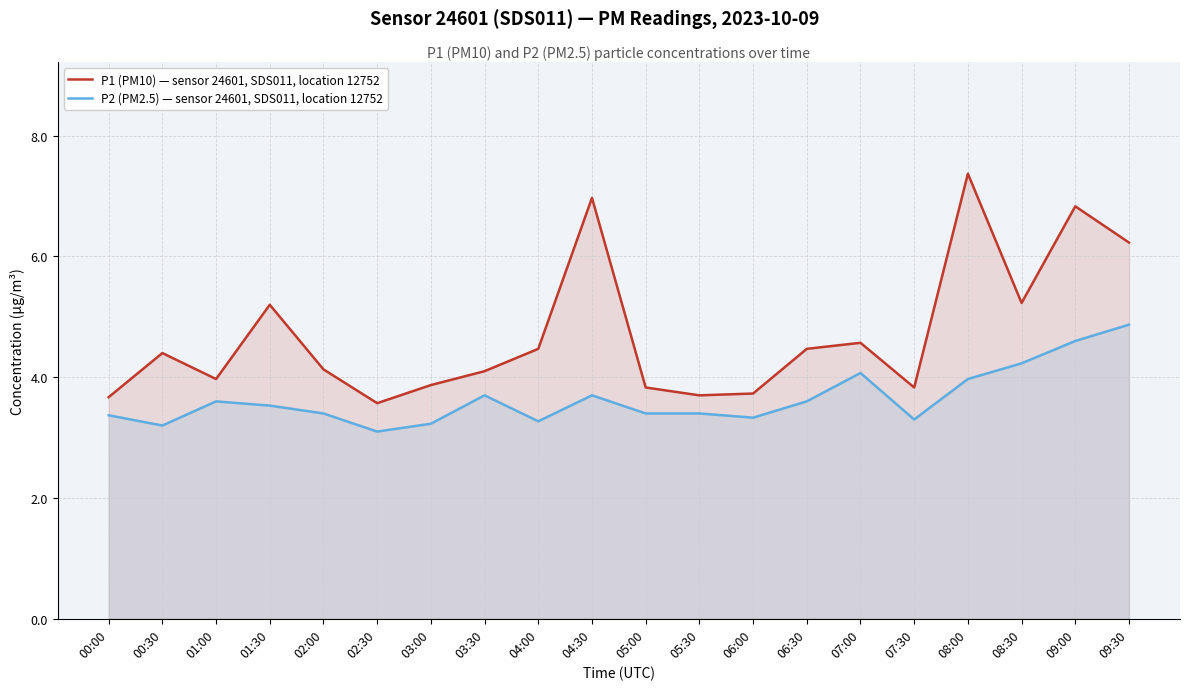

True or false: P2 (PM2.5) — sensor 24601, SDS011, location 12752 and P1 (PM10) — sensor 24601, SDS011, location 12752 cross at least once.

False